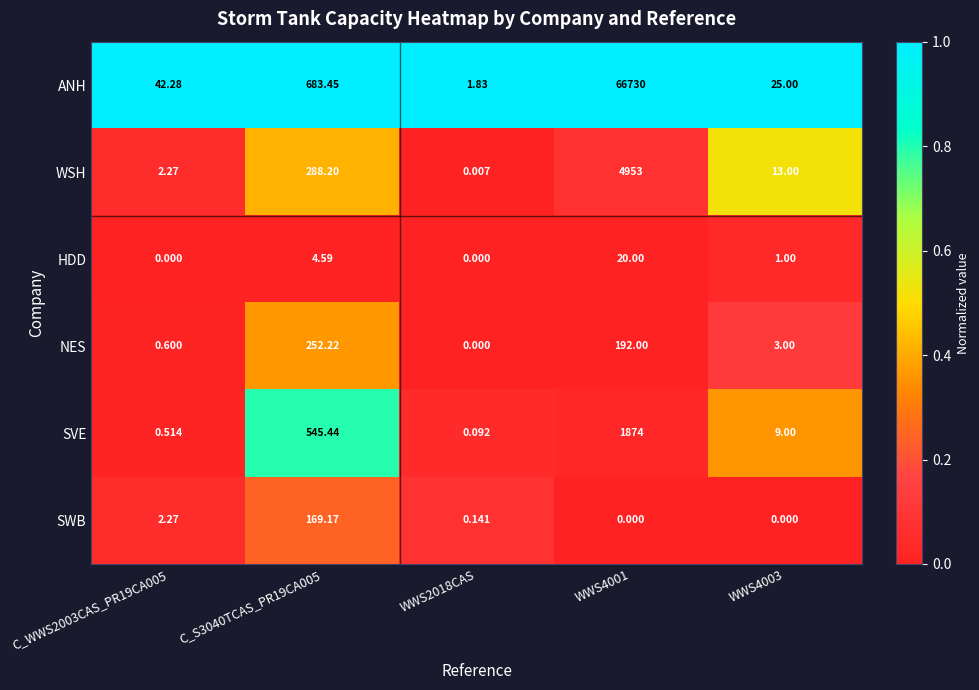

Which label corresponds to the largest value in the chart?

WWS4001